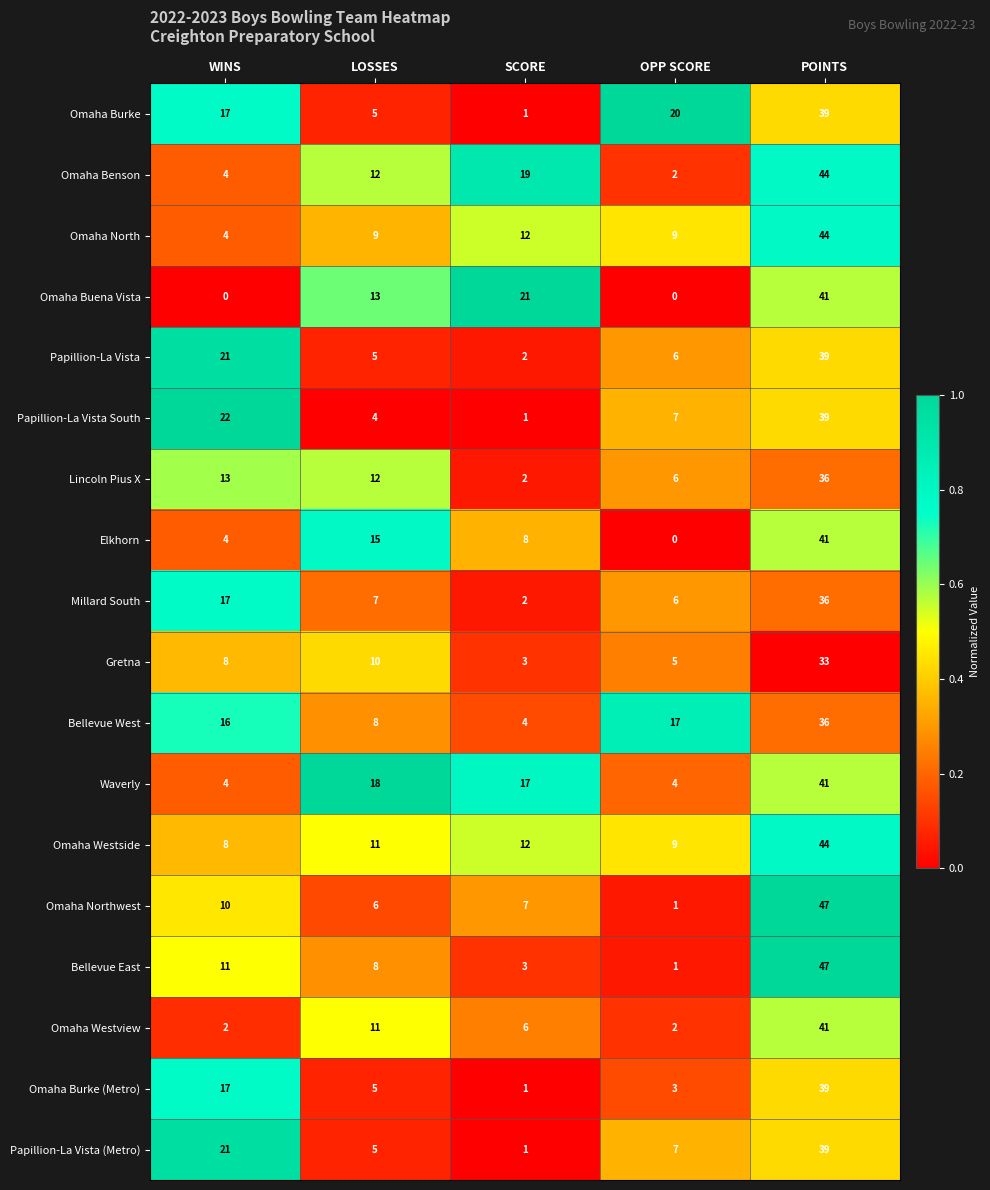

At which label is Papillion-La Vista closest to 20?

WINS